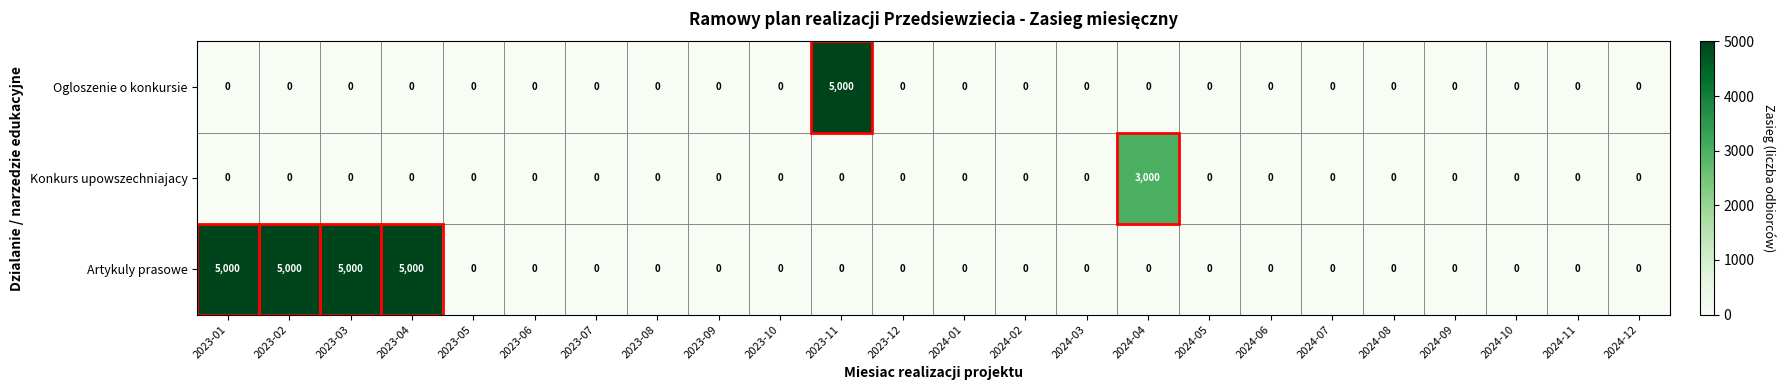

True or false: Artykuly prasowe has a value of -1957 at 2023-08.

False